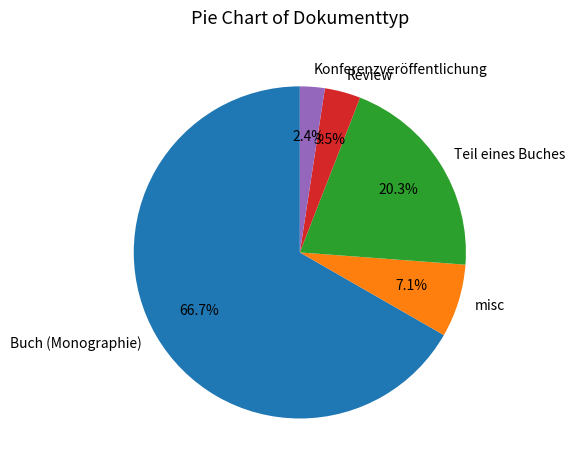

What is the largest slice in the pie chart?

Buch (Monographie)